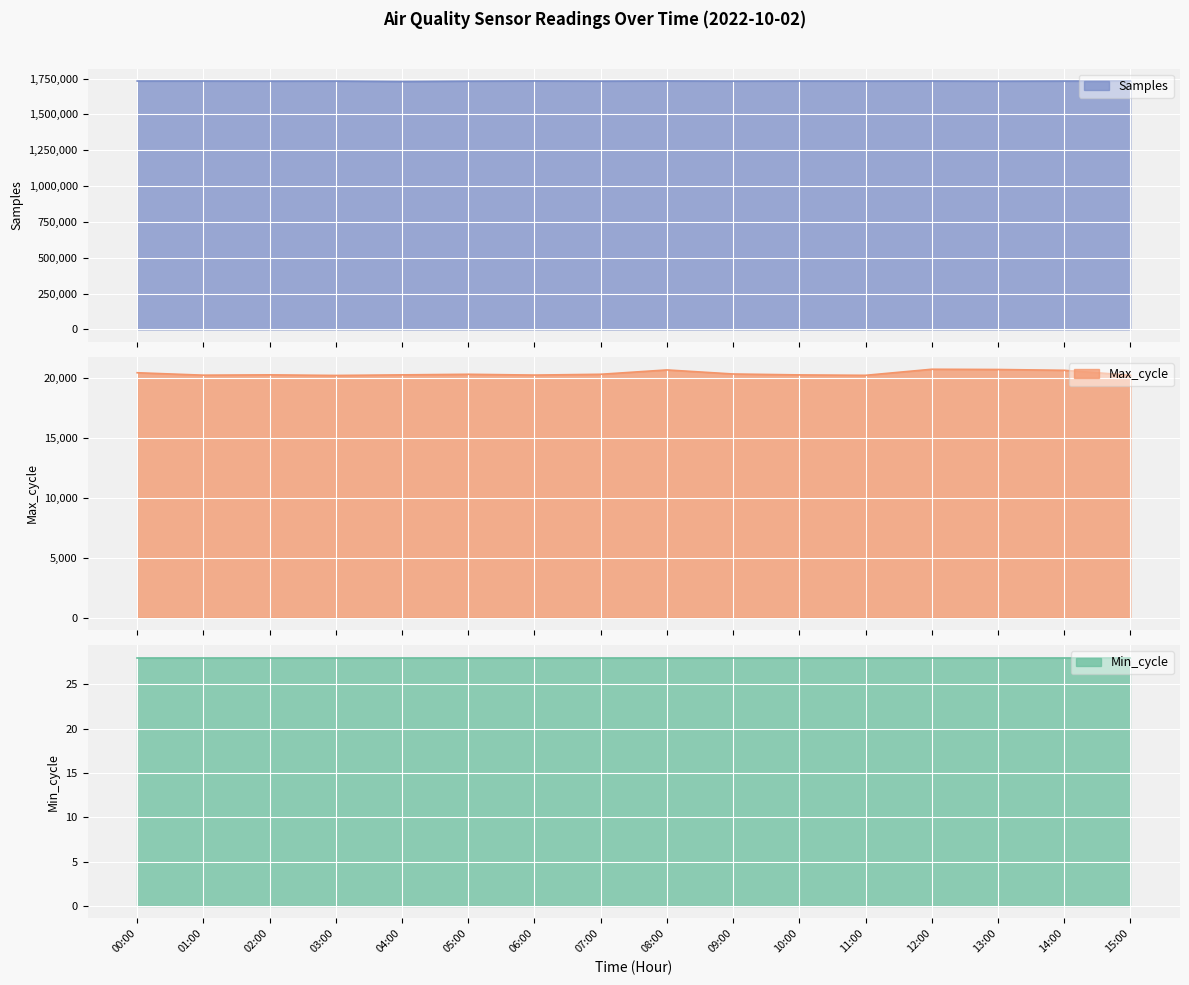

In Max_cycle, how many points are lower than both neighbors (excluding endpoints)?

4